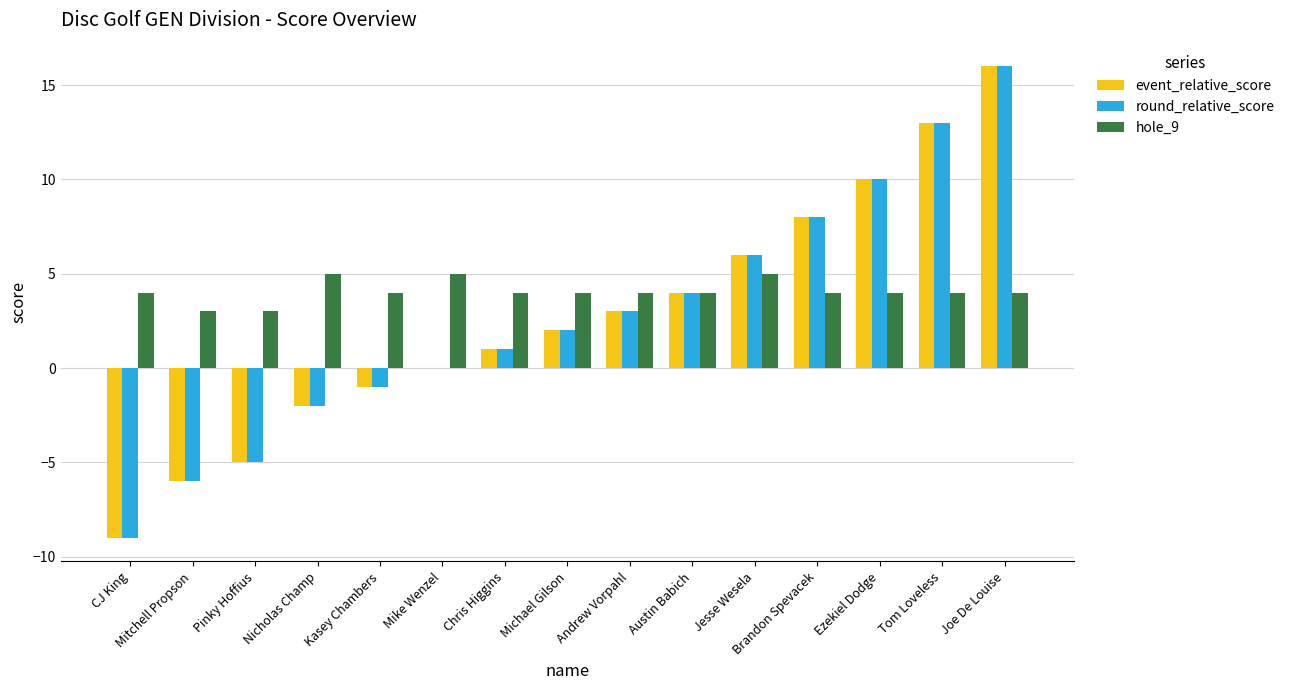

Are the bars horizontal?

No